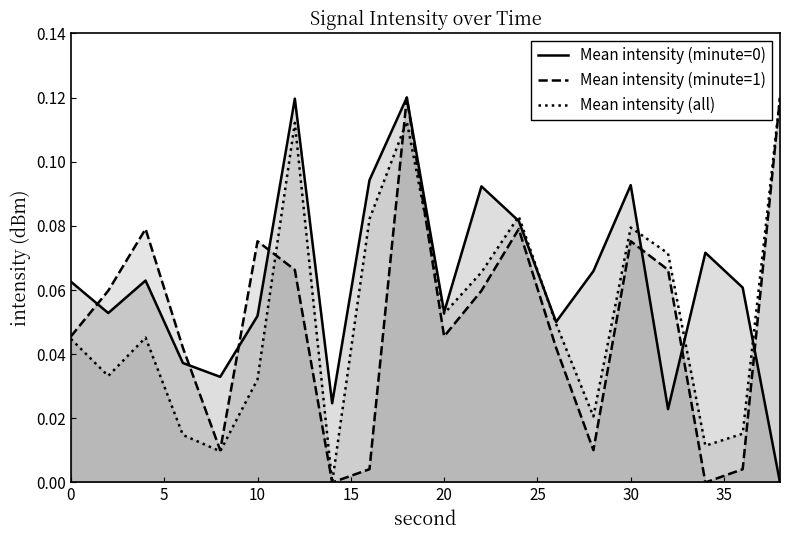

In Mean intensity (minute=1), how many points are higher than both neighbors (excluding endpoints)?

5